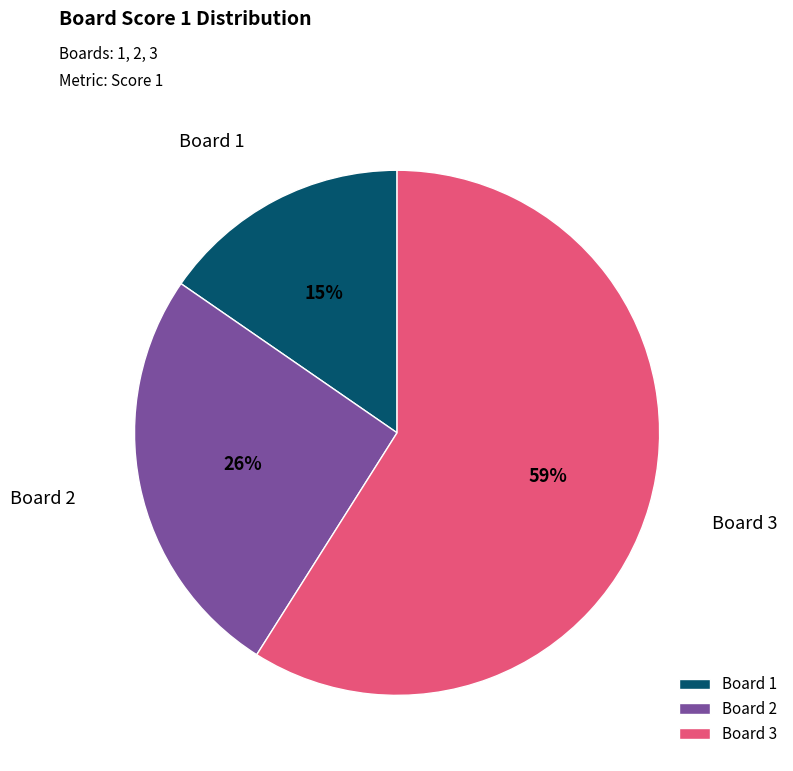

To the nearest percent, what portion does Board 3 represent?

59%